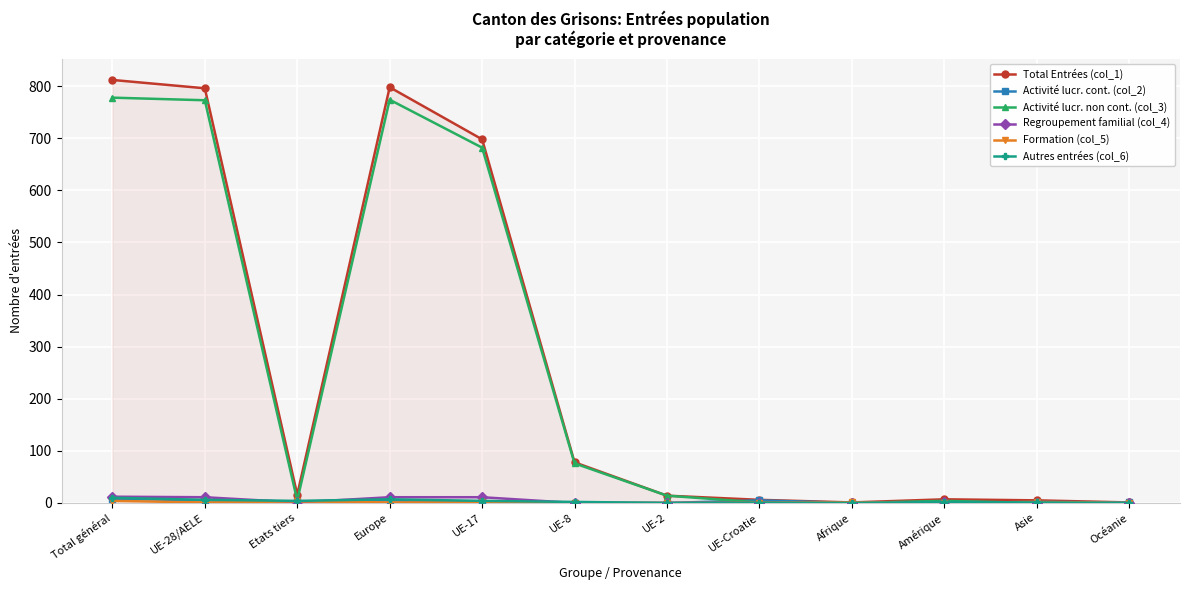

Which series has the widest spread of values?

Total Entrées (col_1)